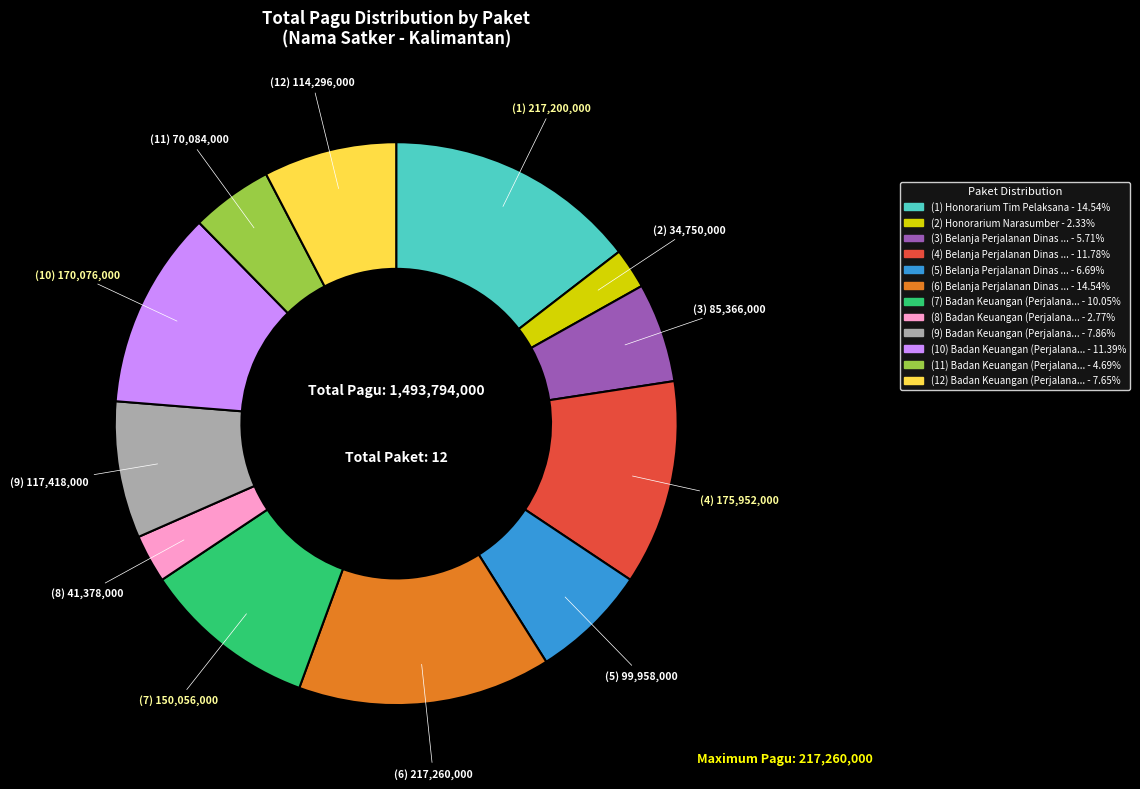

Is there a majority slice in this chart?

No